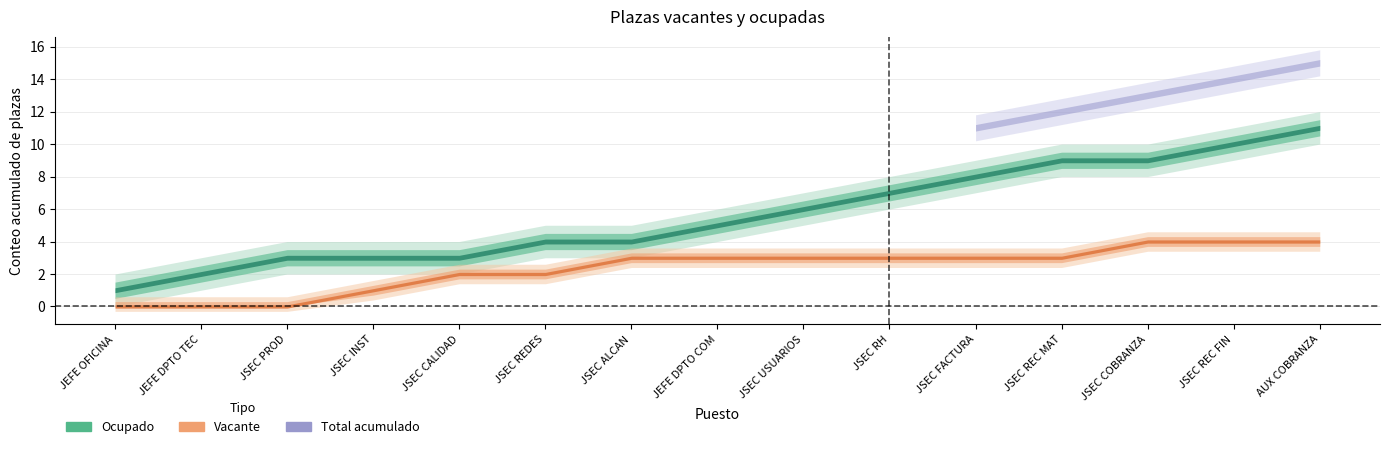

Which series has the largest total across all categories?

Ocupado